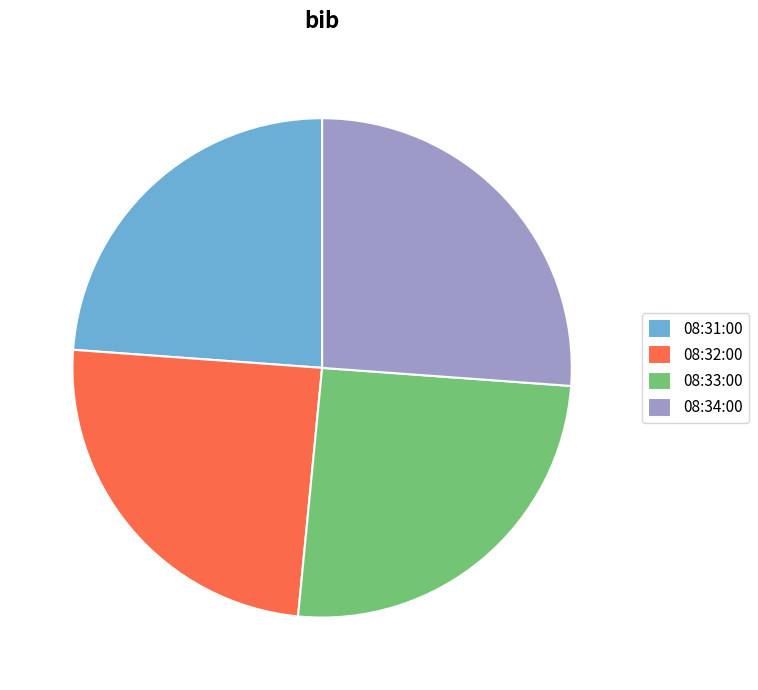

Is there any slice that represents more than half of the pie?

No